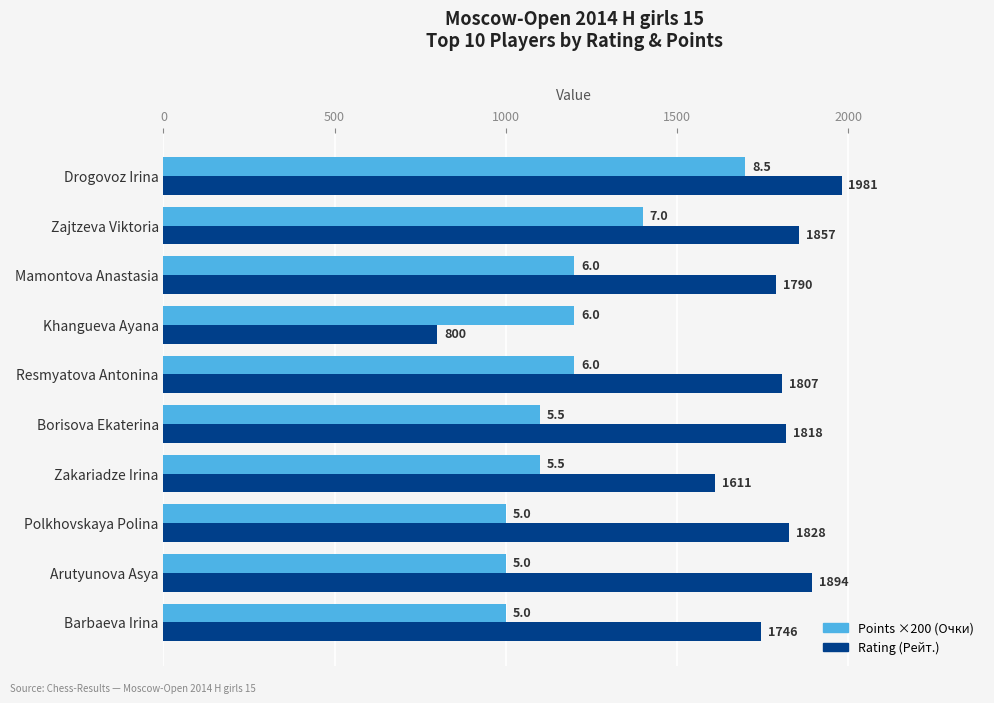

Which series has the widest spread of values?

Rating (Рейт.)